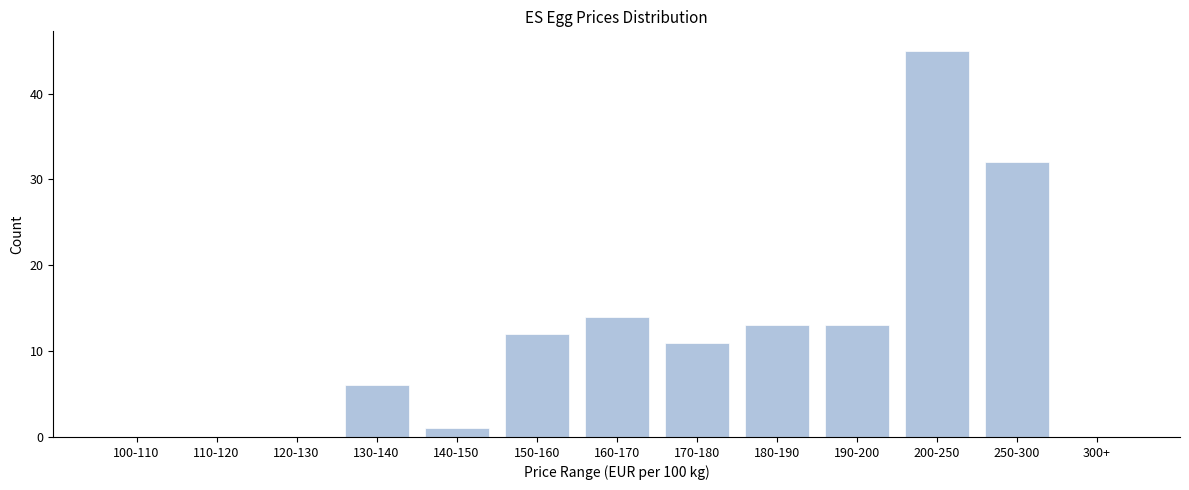

Reading left to right, extract all data points from this chart.

100-110=0	110-120=0	120-130=0	130-140=6	140-150=1	150-160=12	160-170=14	170-180=11	180-190=13	190-200=13	200-250=45	250-300=32	300+=0